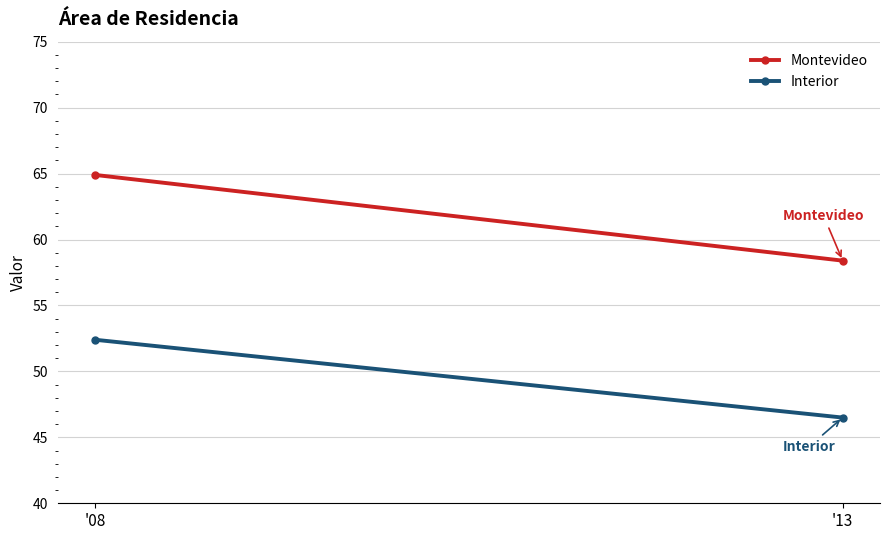

Is this an area chart (filled region under the line)?

No